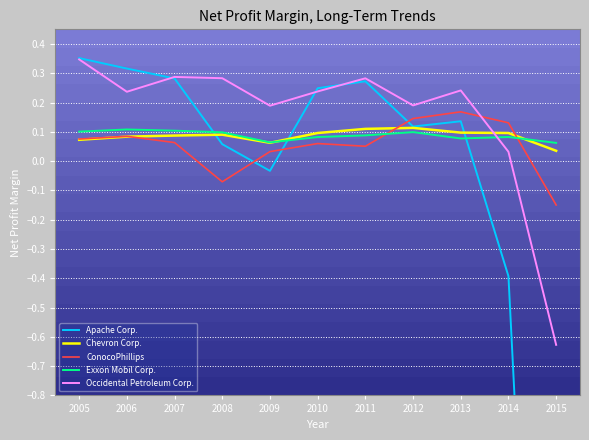

Where does the ConocoPhillips series first go above 0?

2005